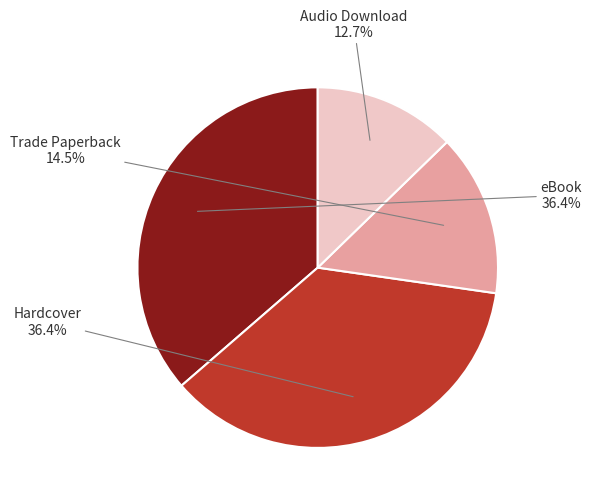

Does eBook account for over 50% of the chart?

No